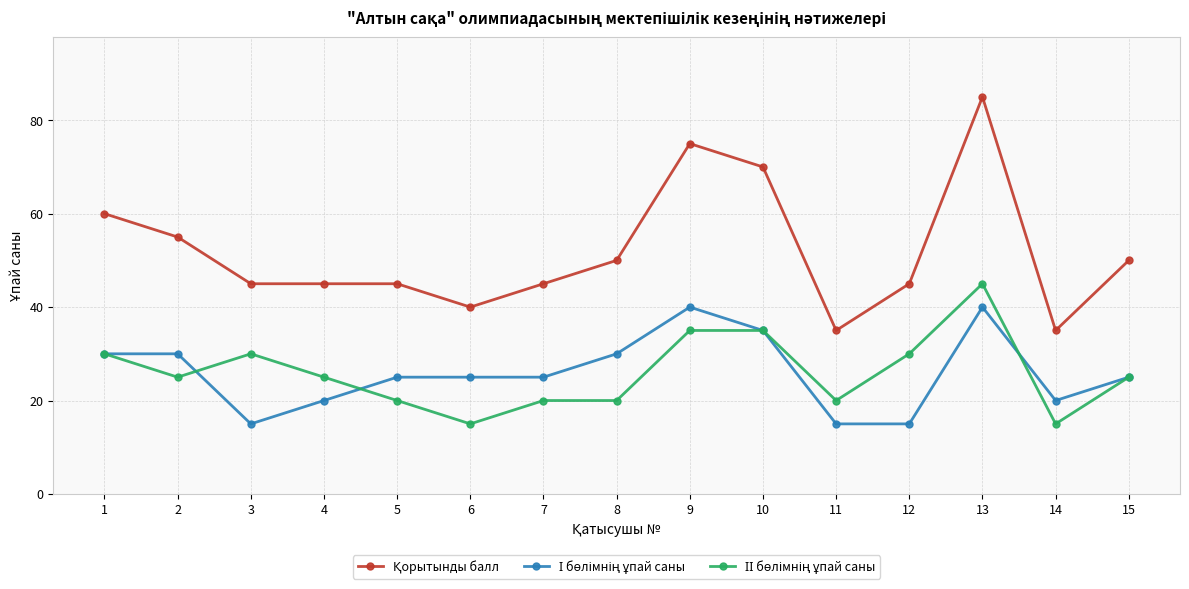

What is the maximum value shown in the chart?

85